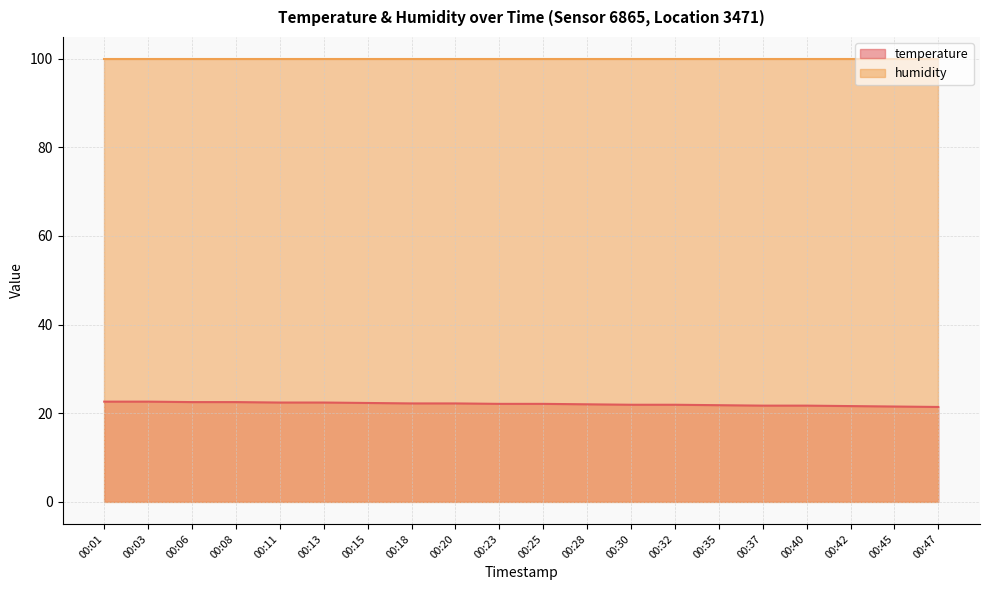

What is the value of the 5th point from the left?

22.4